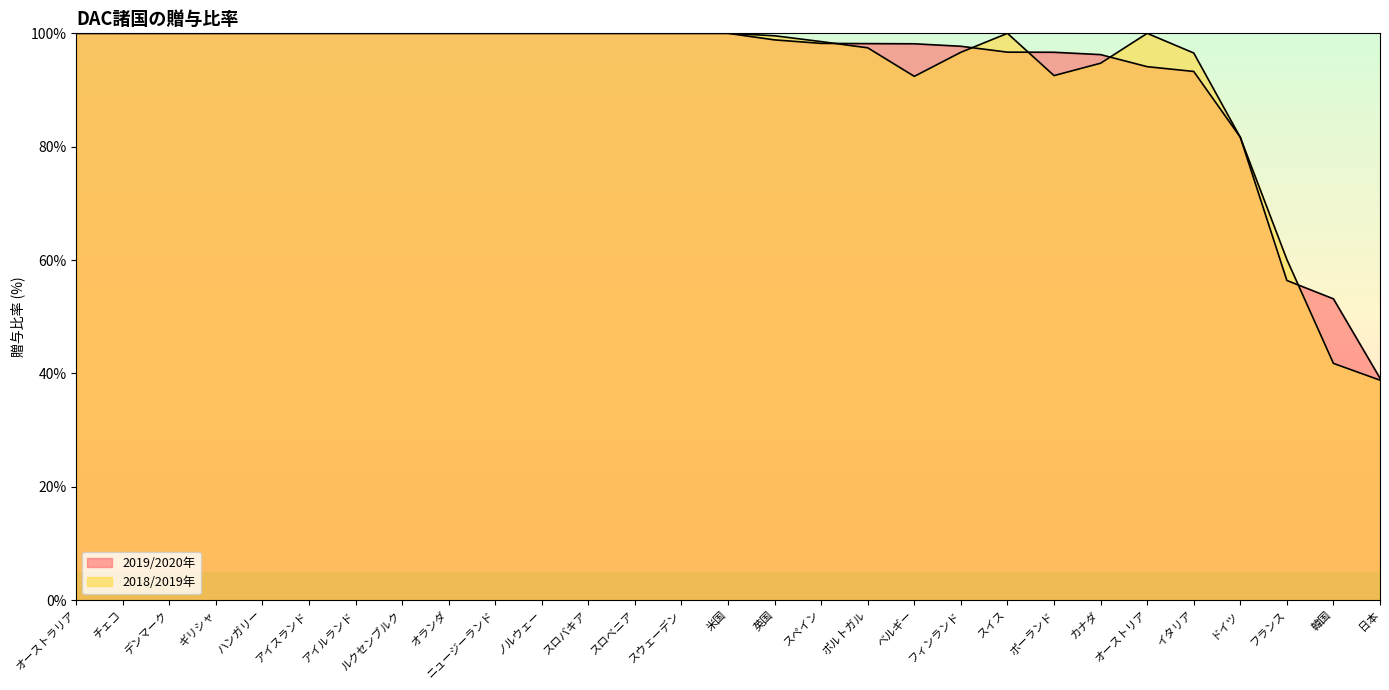

What is the average value of the 2019/2020年 series?

93.1